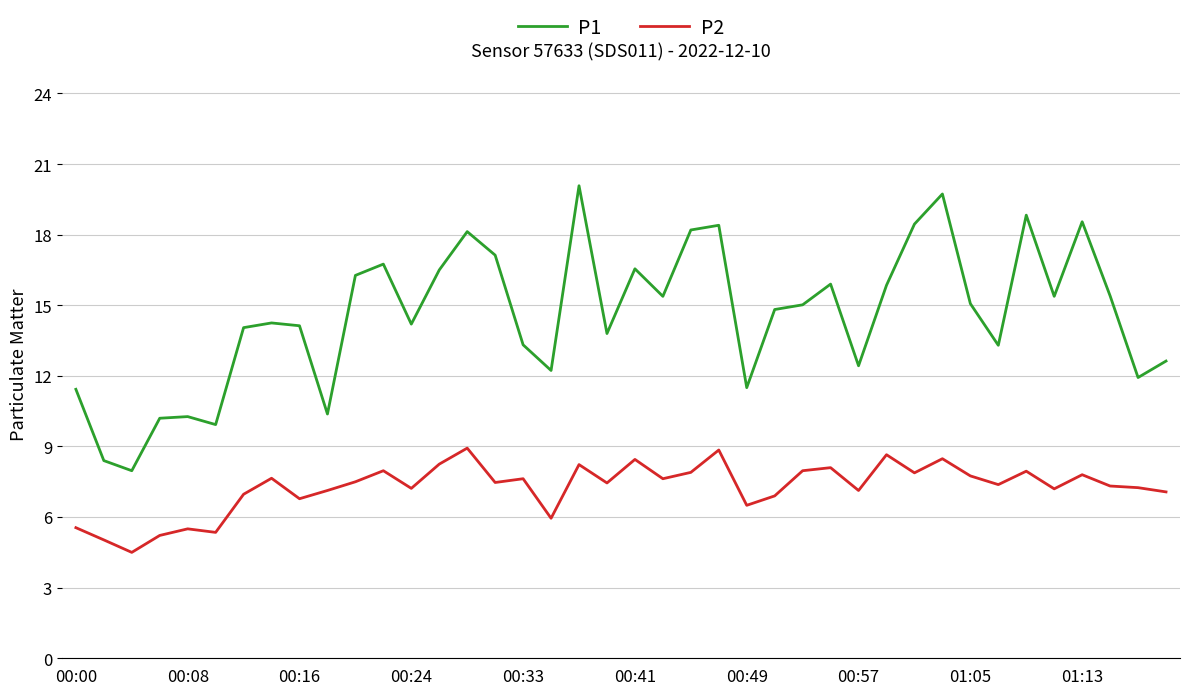

What is the greatest value displayed?

20.1